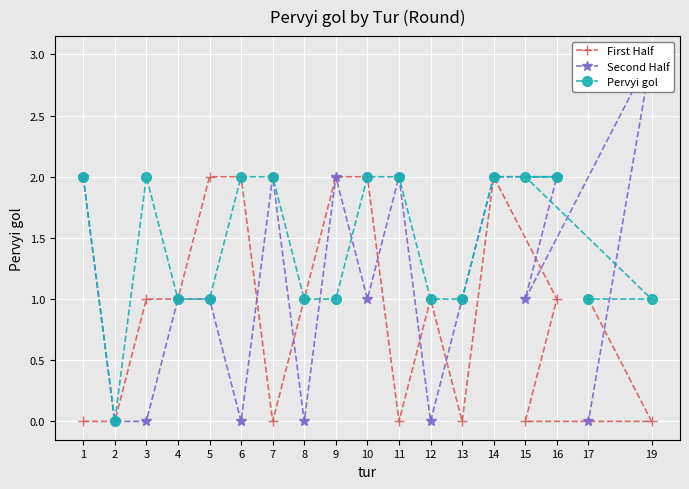

At which label is First Half closest to 1?

3